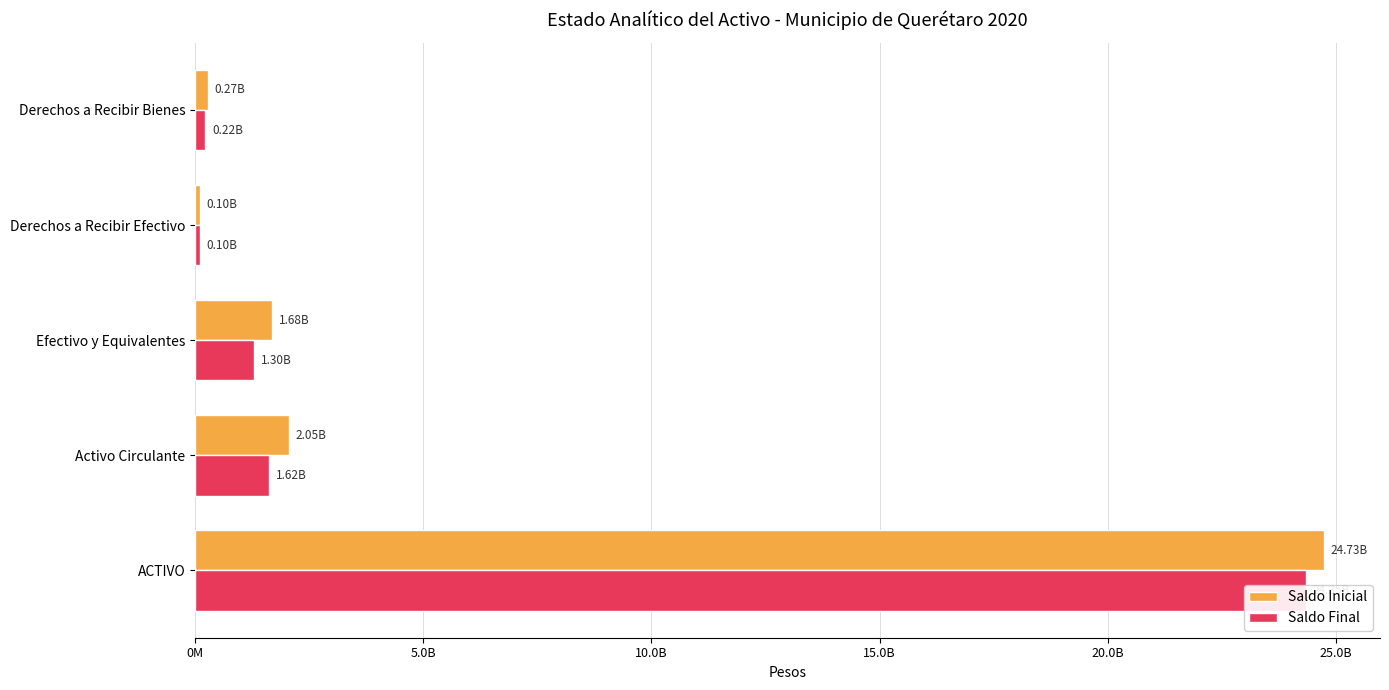

Are the bars horizontal?

Yes